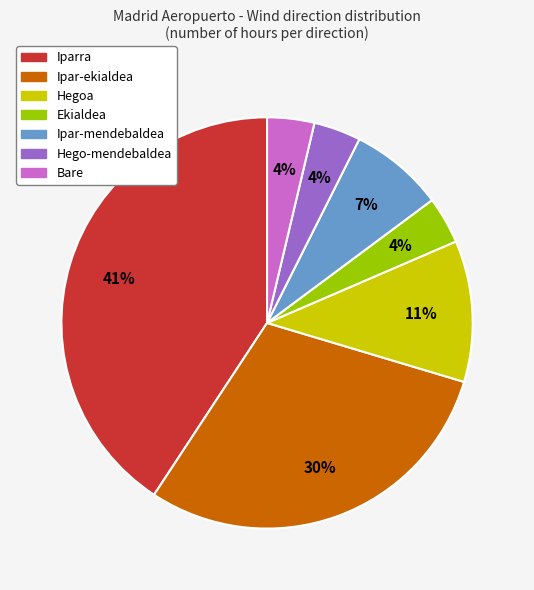

Combined, do Iparra and Bare account for over 50%?

No